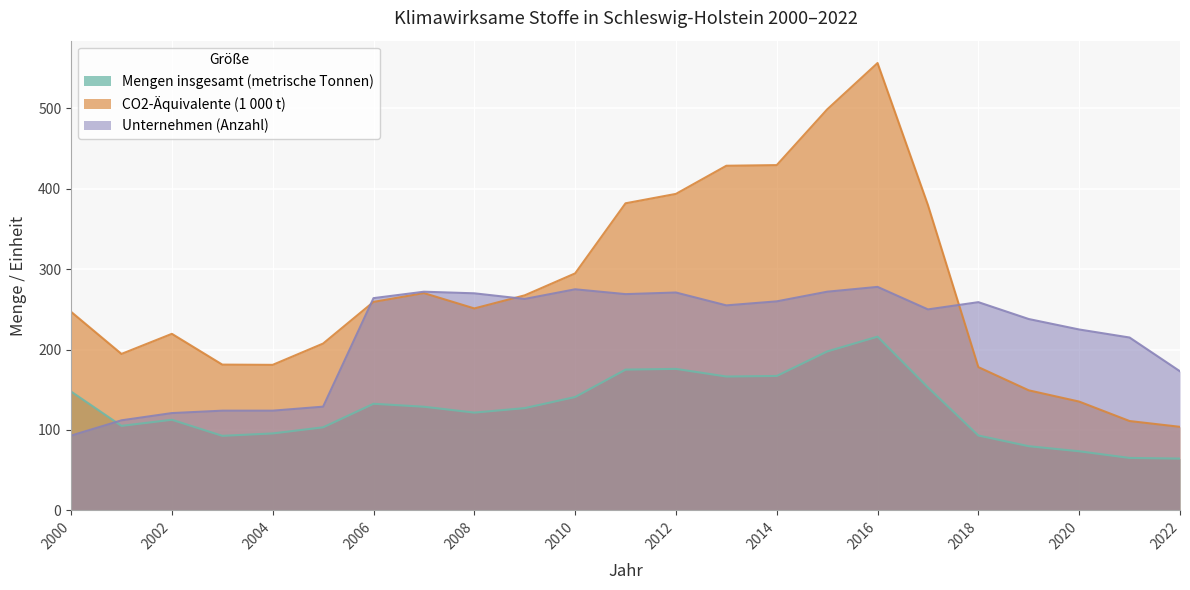

What is the sum of all Unternehmen (Anzahl) values?

5012.0